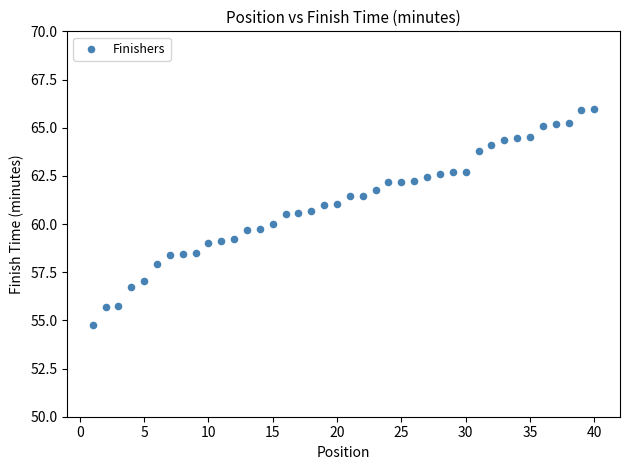

What is the range of Y values (max minus min)?

11.2